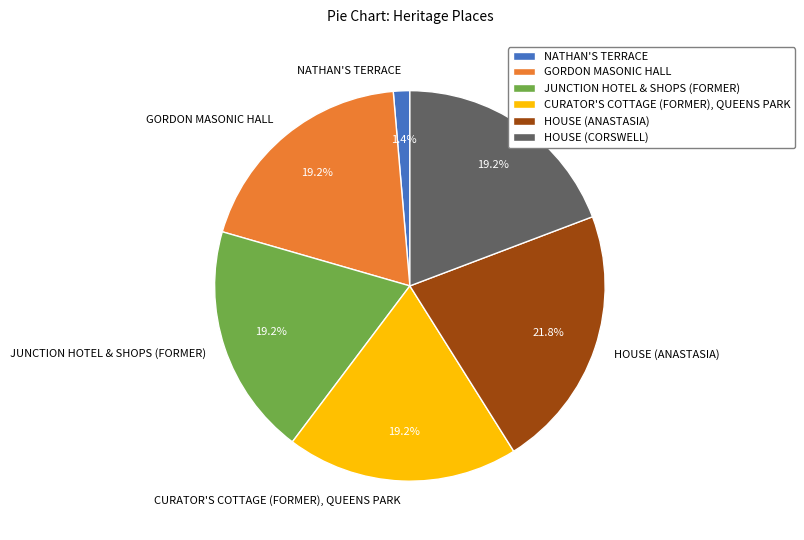

What percentage is the HOUSE (ANASTASIA) slice, to the nearest percent?

22%